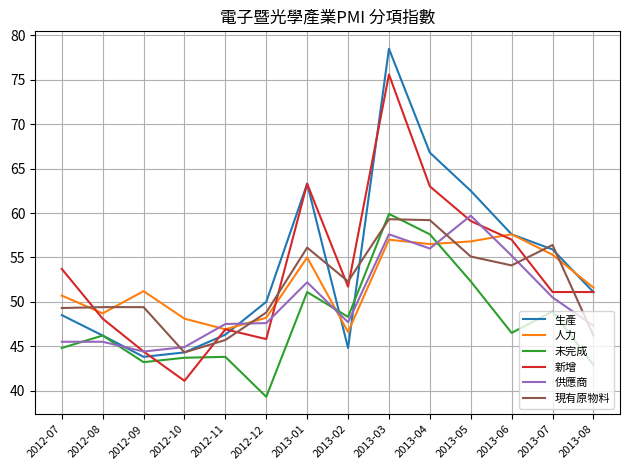

At which category is the sum across all series the highest?

2013-03